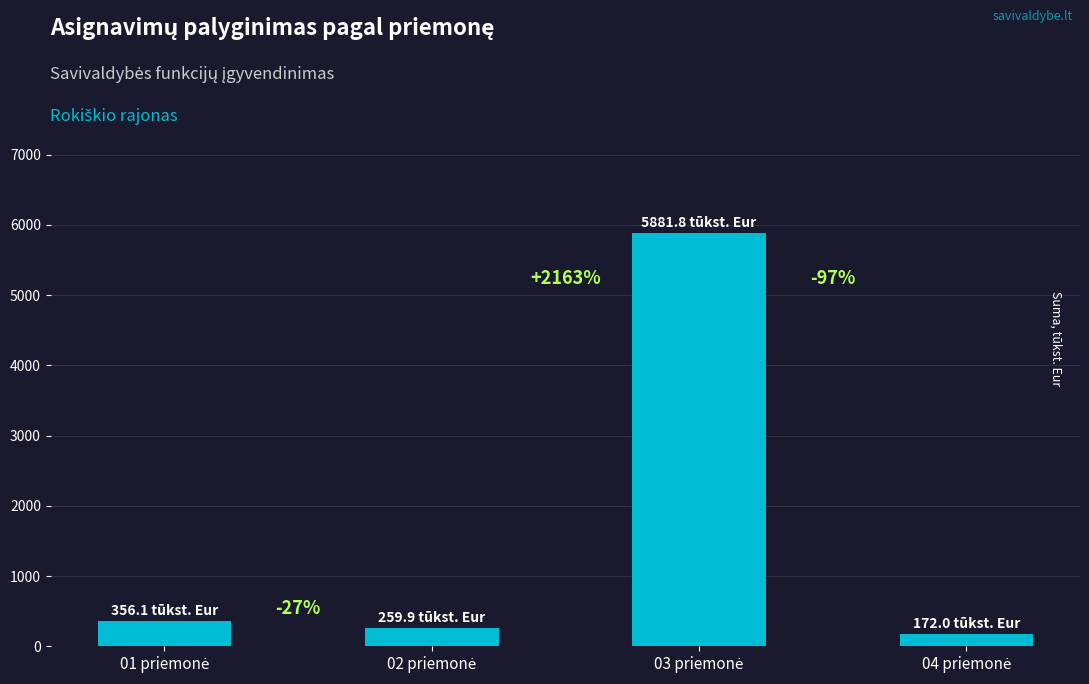

Are the bars horizontal?

No